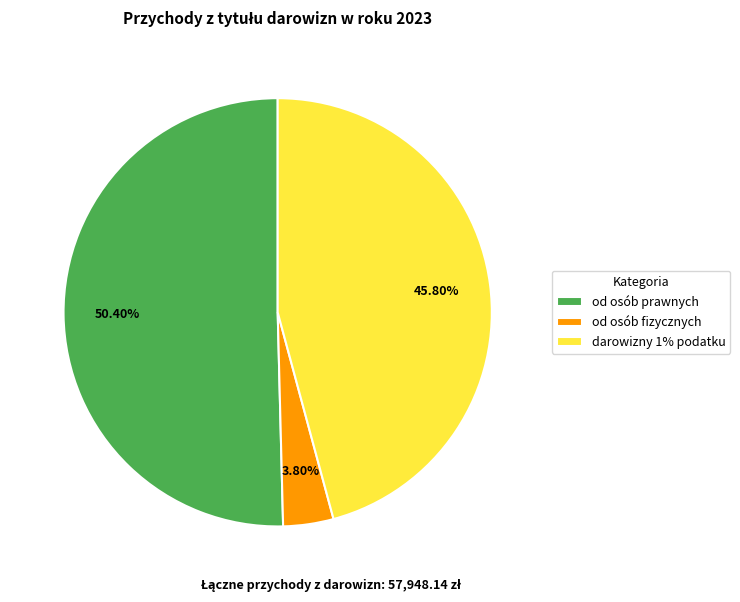

Combined, what portion of the pie is od osób fizycznych and darowizny 1% podatku?

49.6%